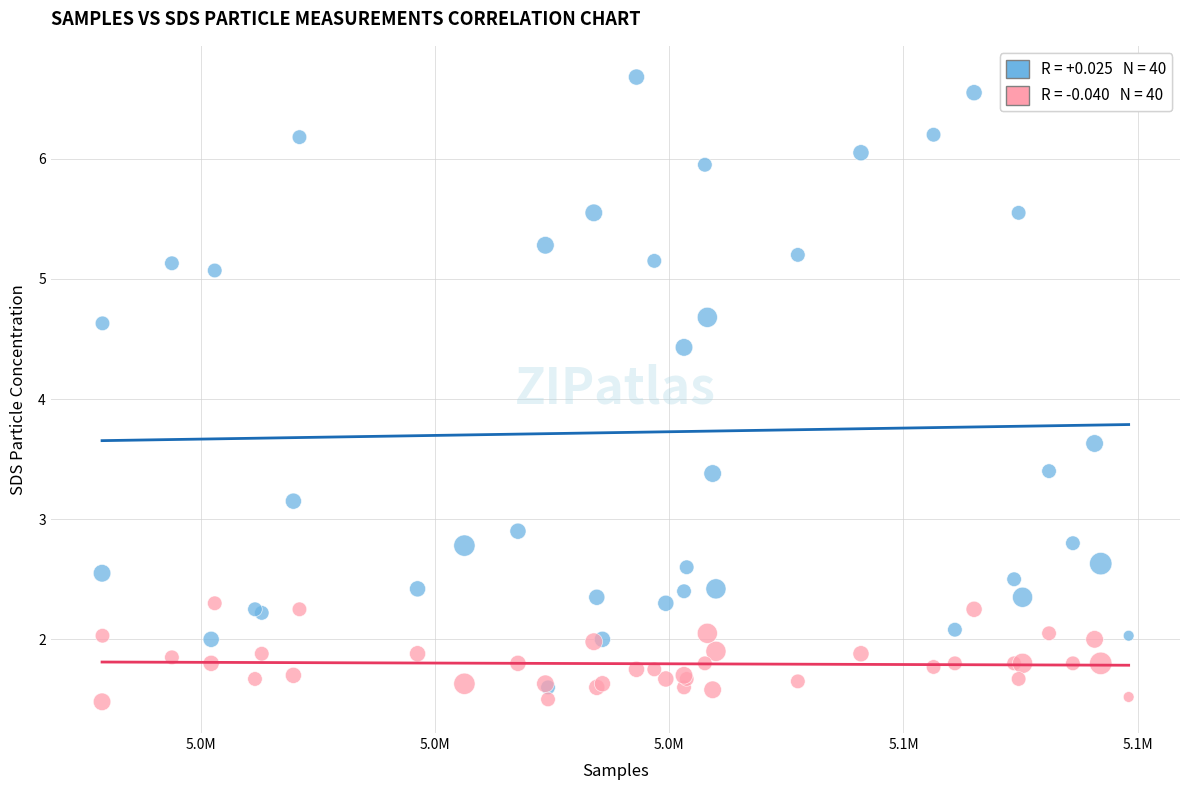

Across all series, what Y value is closest to 4?

3.6